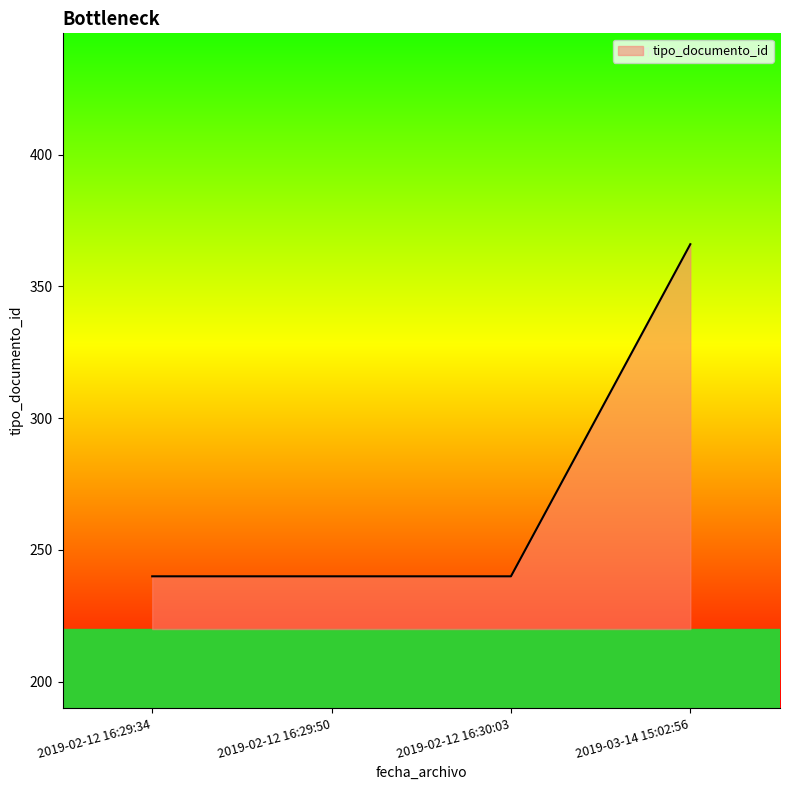

The value at 2019-02-12 16:29:34 is 376. True or false?

False